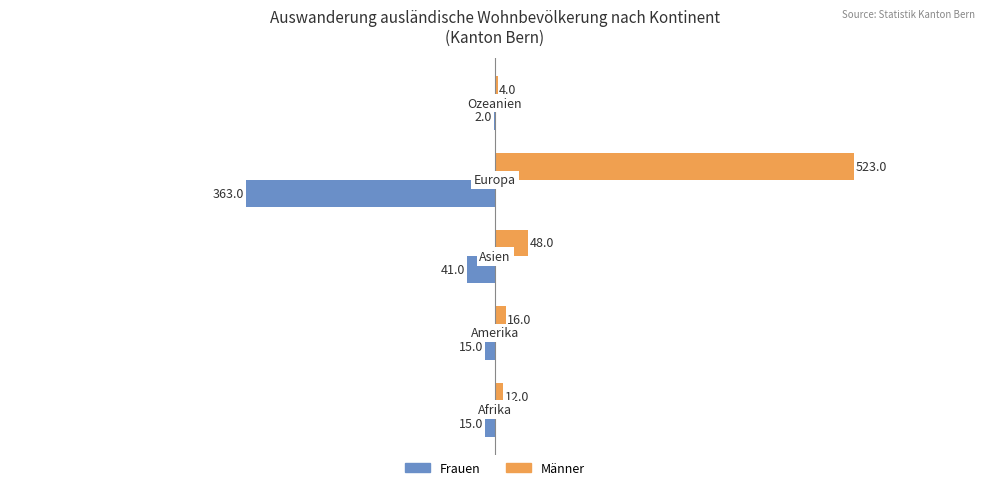

What are all the series names shown in the legend?

Frauen, Männer